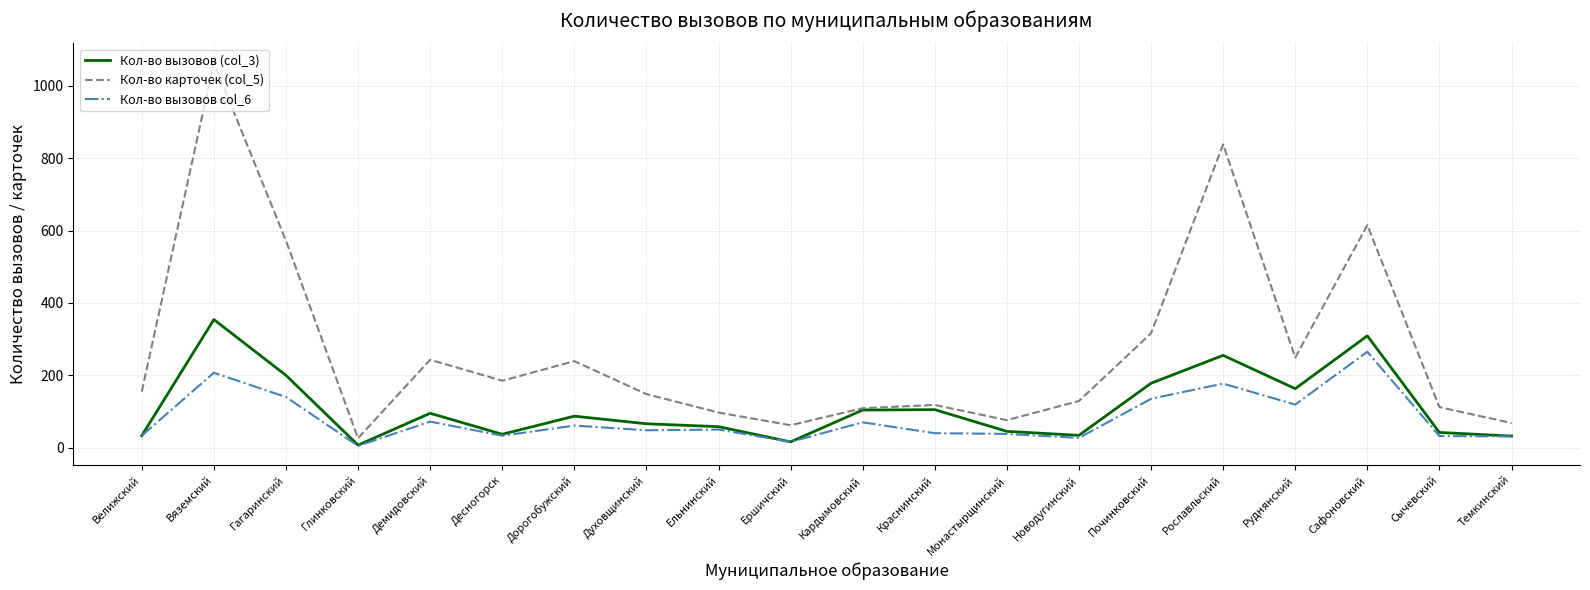

Which label corresponds to the smallest value in the chart?

Глинковский